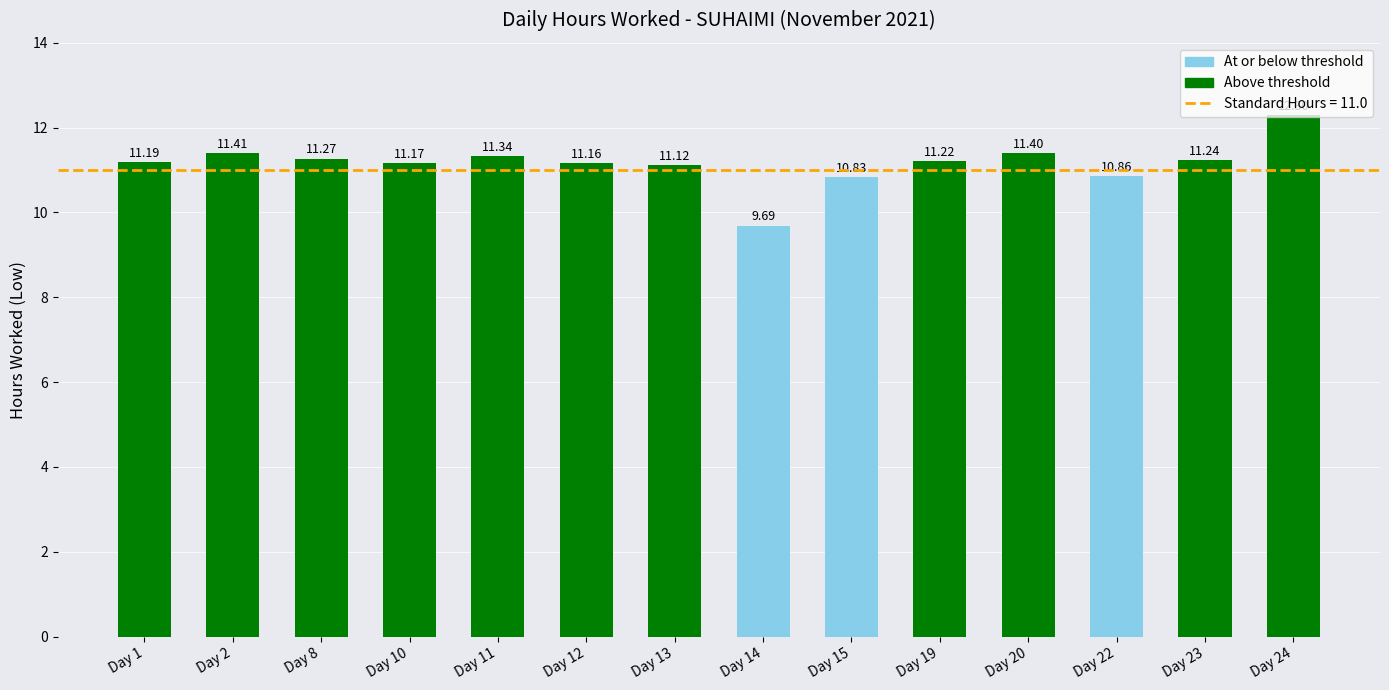

How many categories are shown in the chart?

14